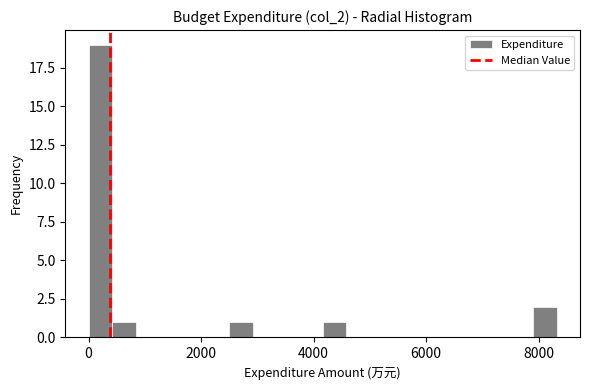

Read against the x-axis, roughly where is the centre of the tallest bar?

200